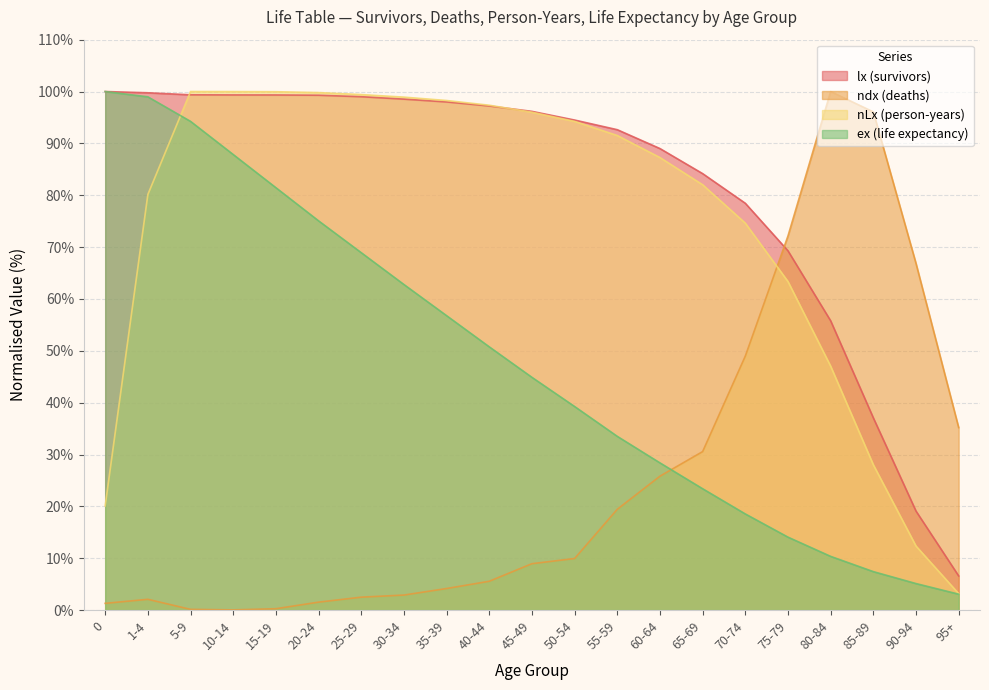

True or false: lx (survivors) has a value of 57.6 at 55-59.

False